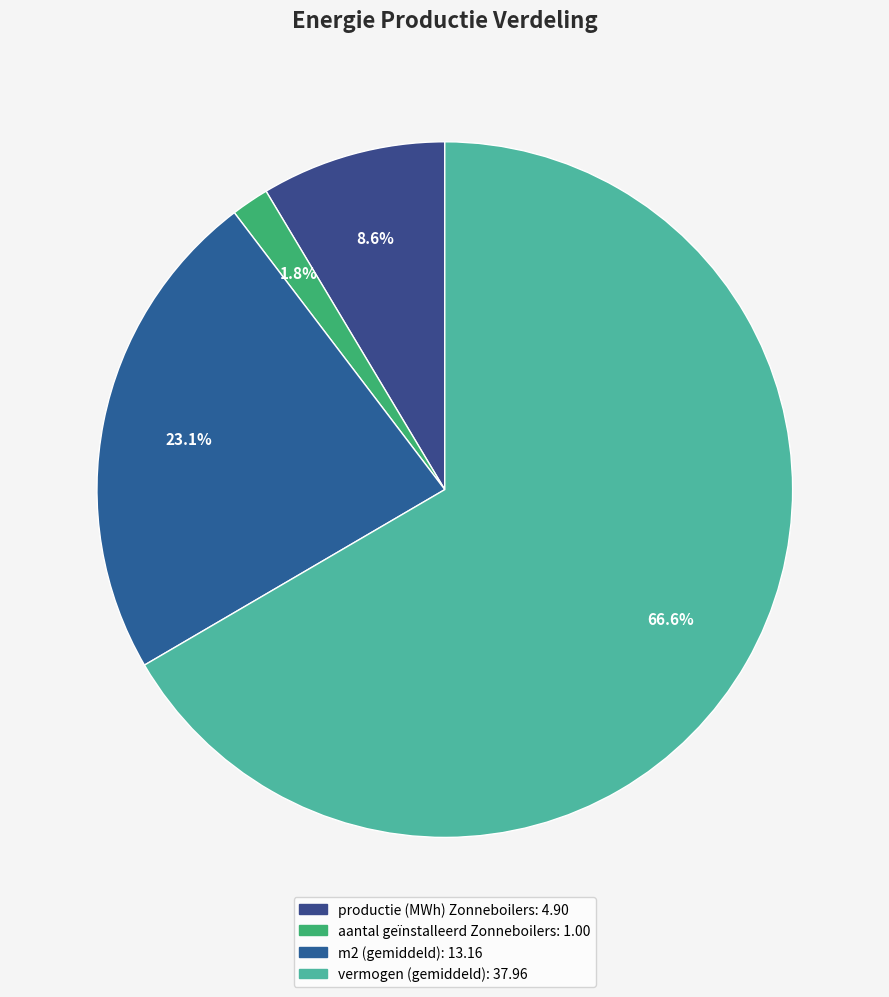

How many slices are in this pie chart?

4